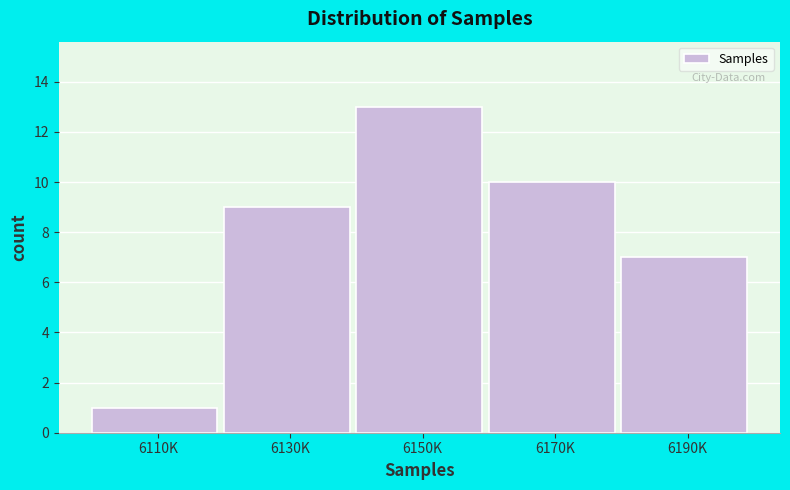

Reading right to left, what are all the values shown in this chart?

7	10	13	9	1